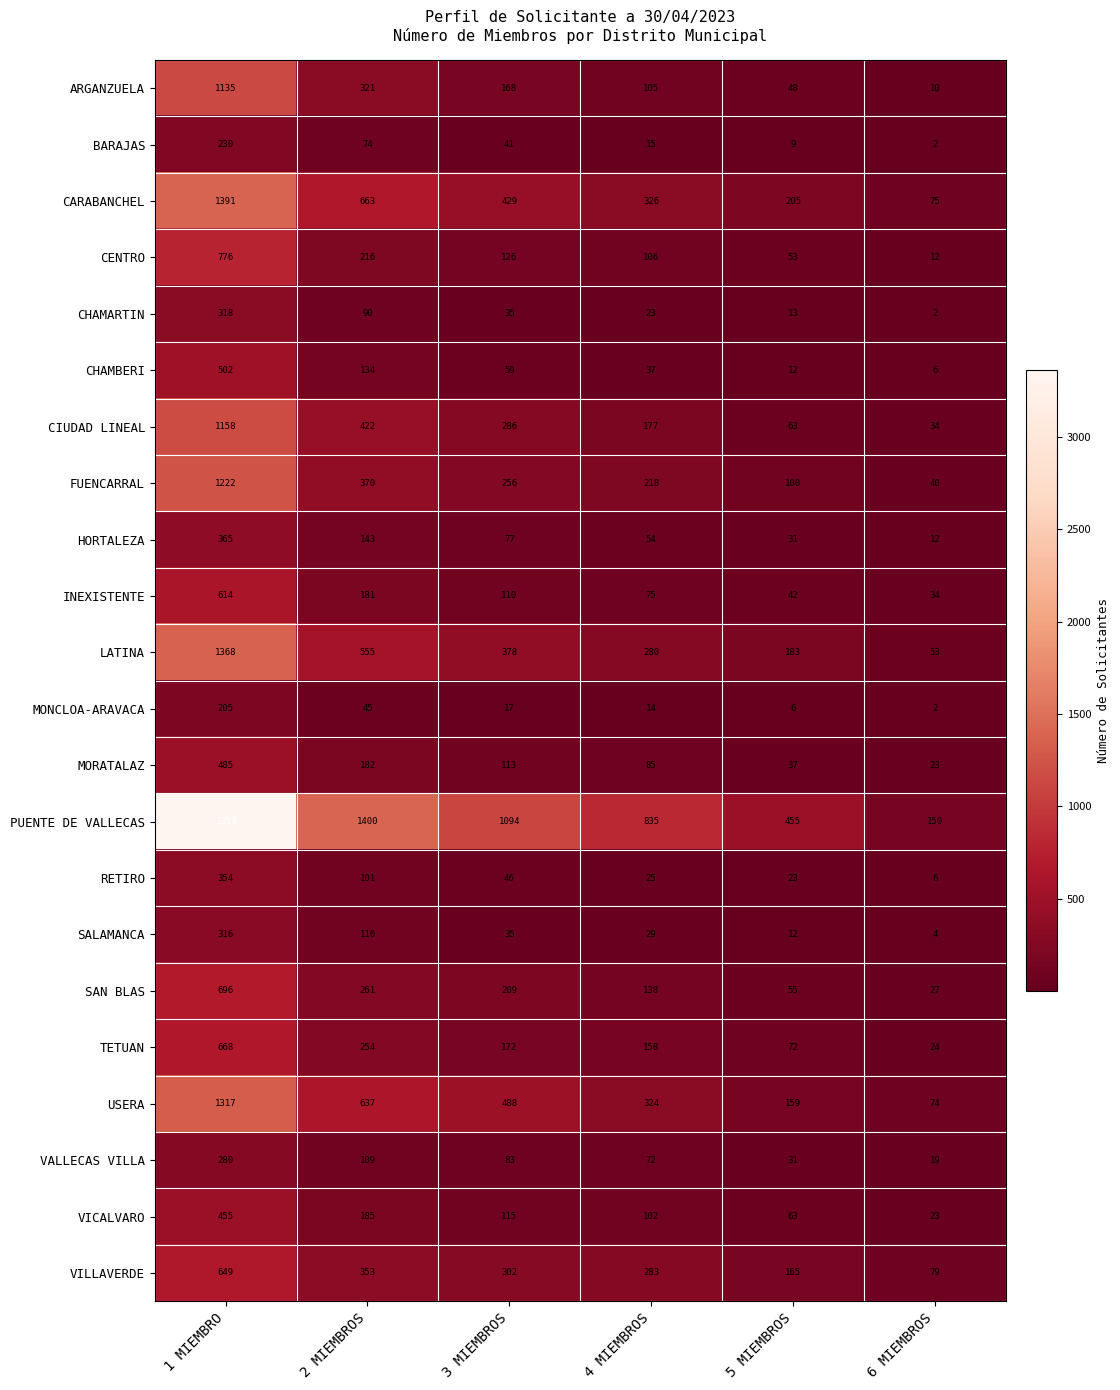

List the labels in order of CARABANCHEL value, largest first.

1 MIEMBRO, 2 MIEMBROS, 3 MIEMBROS, 4 MIEMBROS, 5 MIEMBROS, 6 MIEMBROS